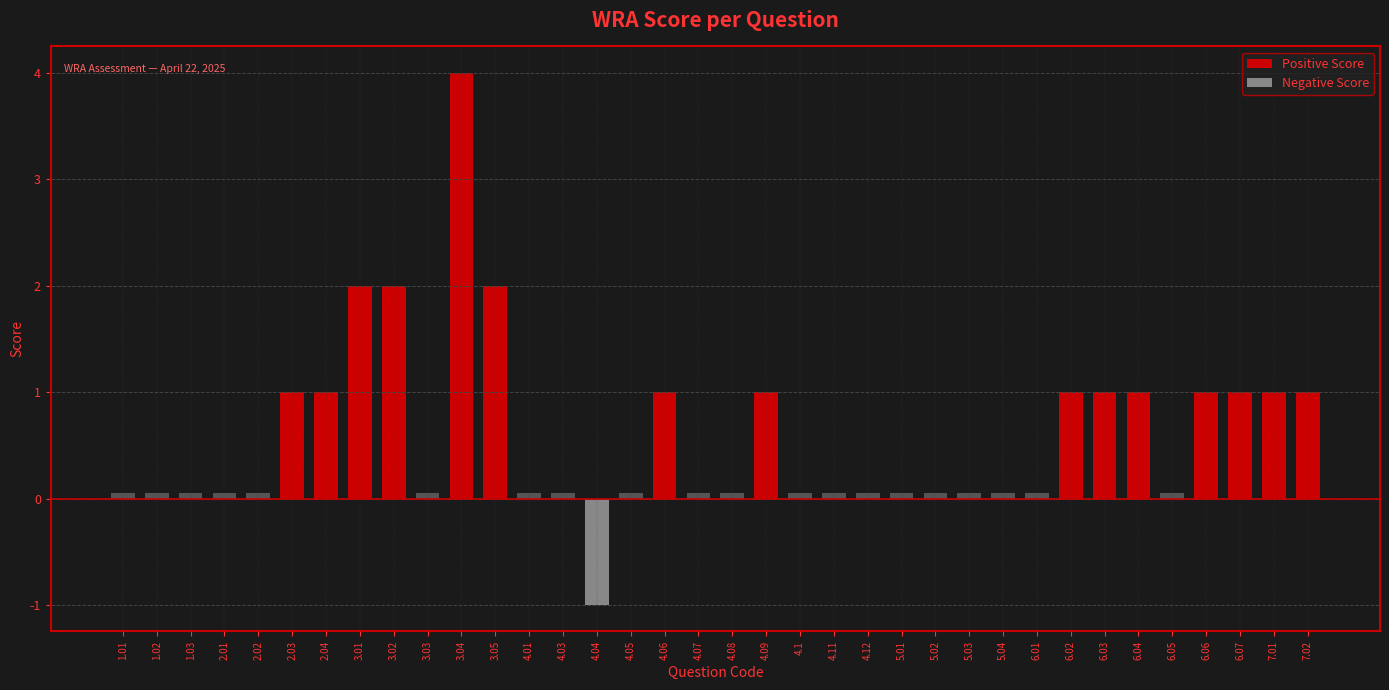

At how many categories does at least one series exceed 3?

1